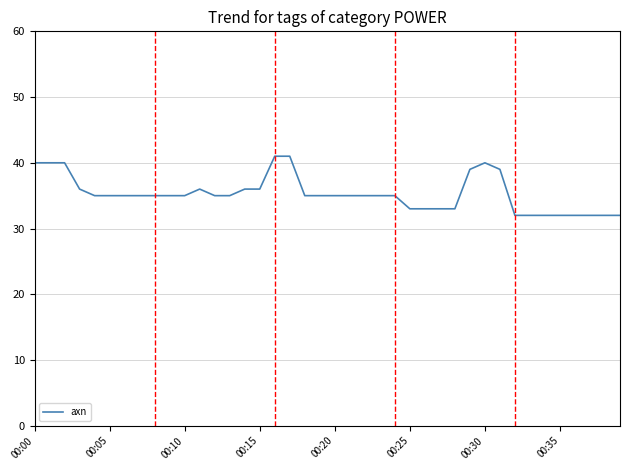

Does the chart have visible grid lines?

Yes